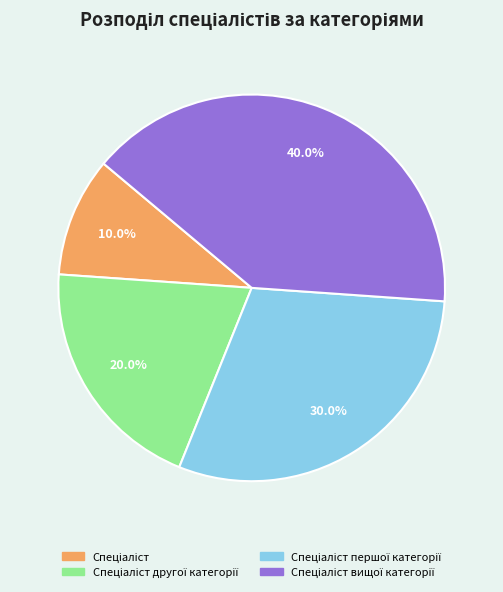

Count the number of slices in the pie.

4